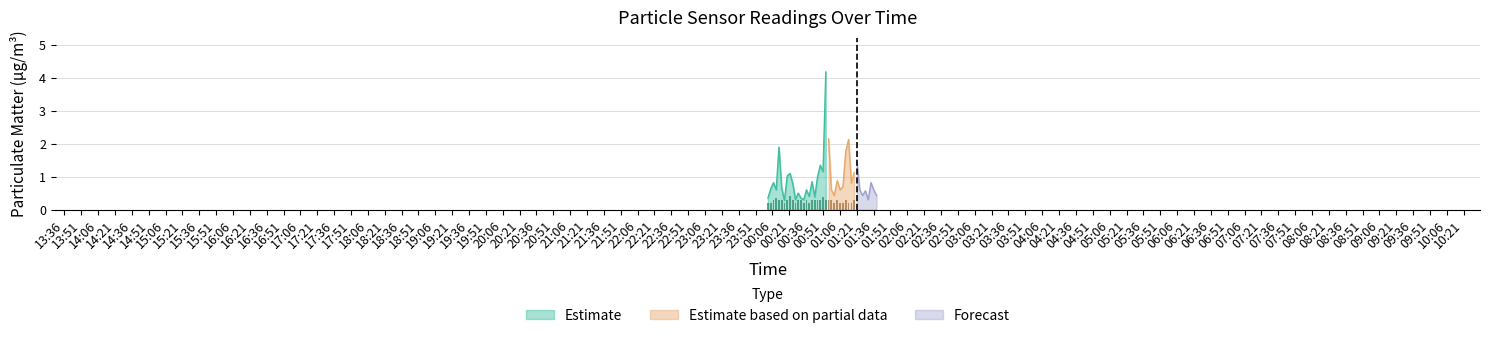

How many data points does each series have?

40